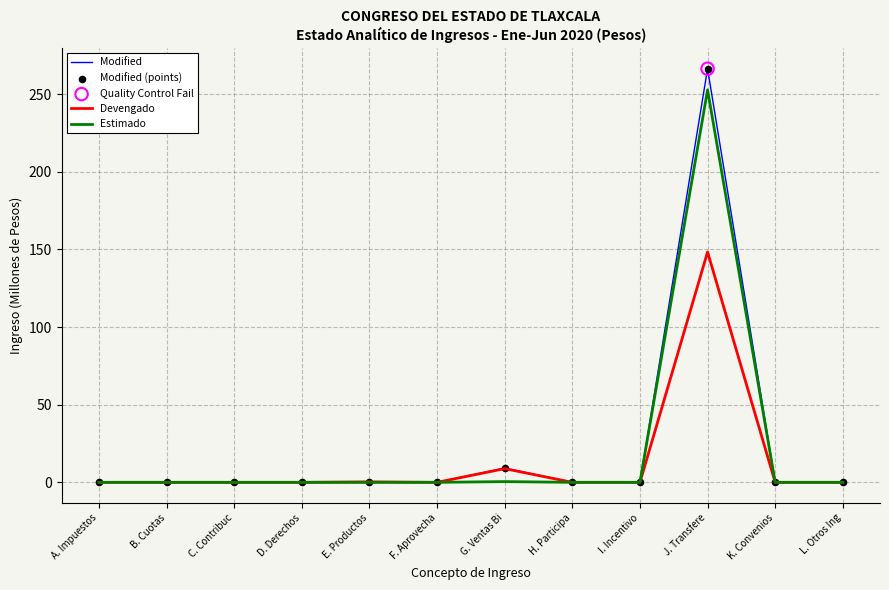

At which category is the sum across all series the highest?

J. Transfere